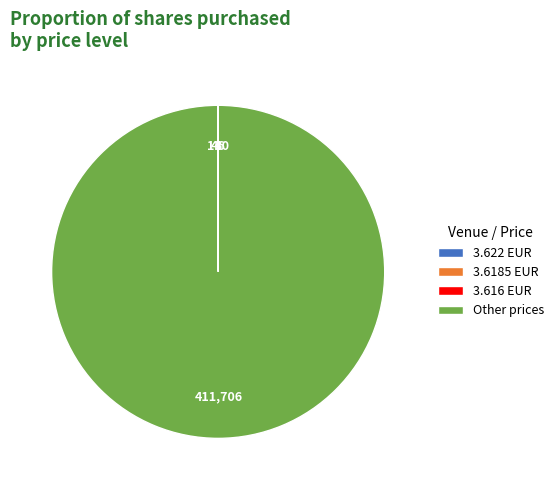

Which category has the biggest portion of the pie?

Other prices